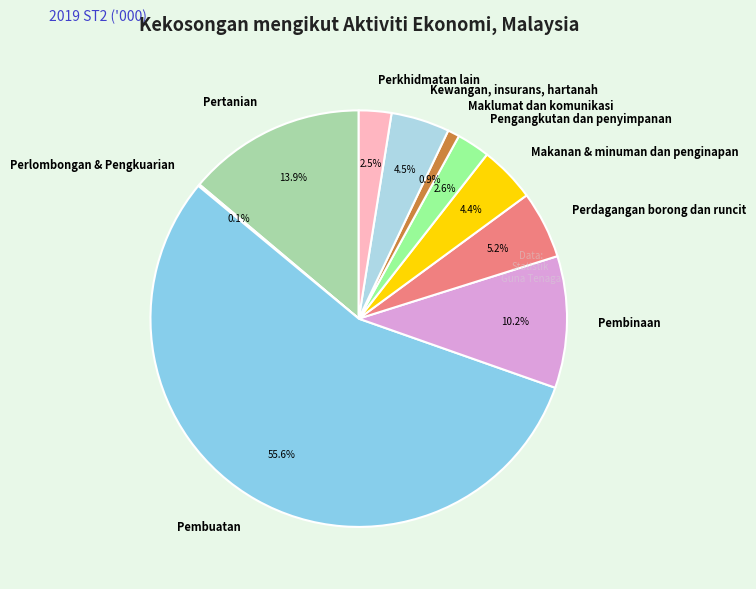

Between Pembuatan and Pertanian, which is larger?

Pembuatan